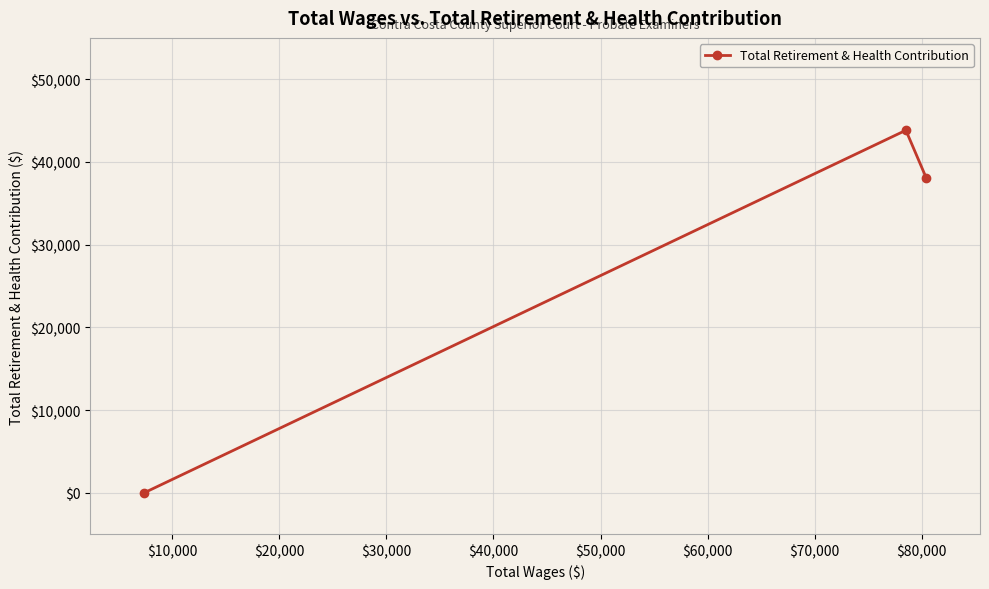

What is the greatest value displayed?

43835